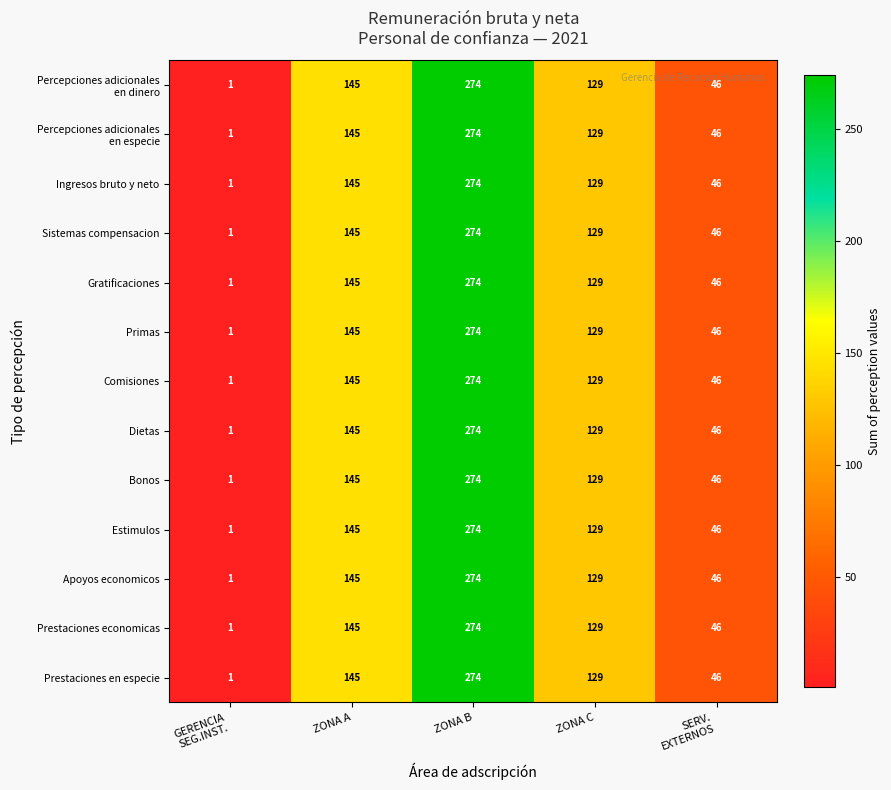

What is the average value of the Prestaciones en especie series?

119